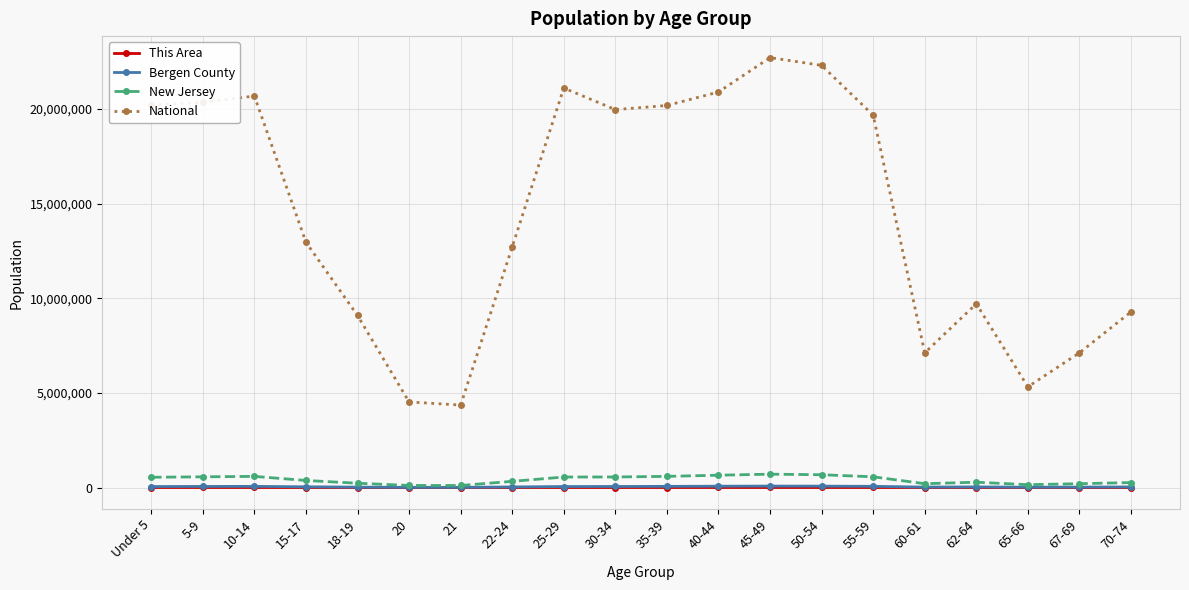

What is the maximum value shown in the chart?

22708591